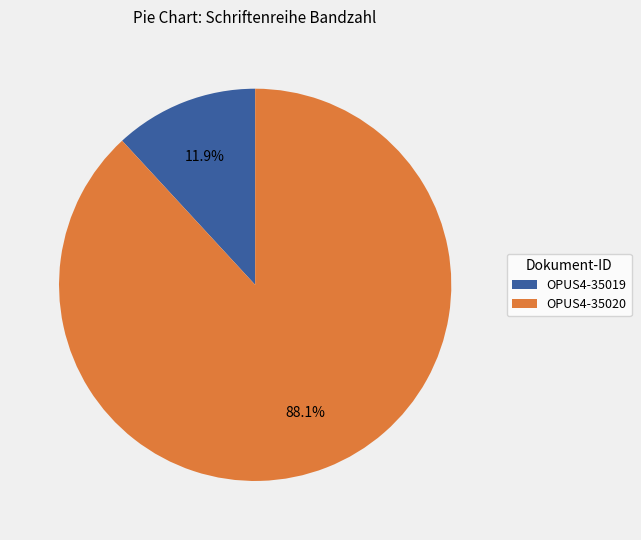

Do OPUS4-35020 and OPUS4-35019 together represent more than half of the pie?

Yes